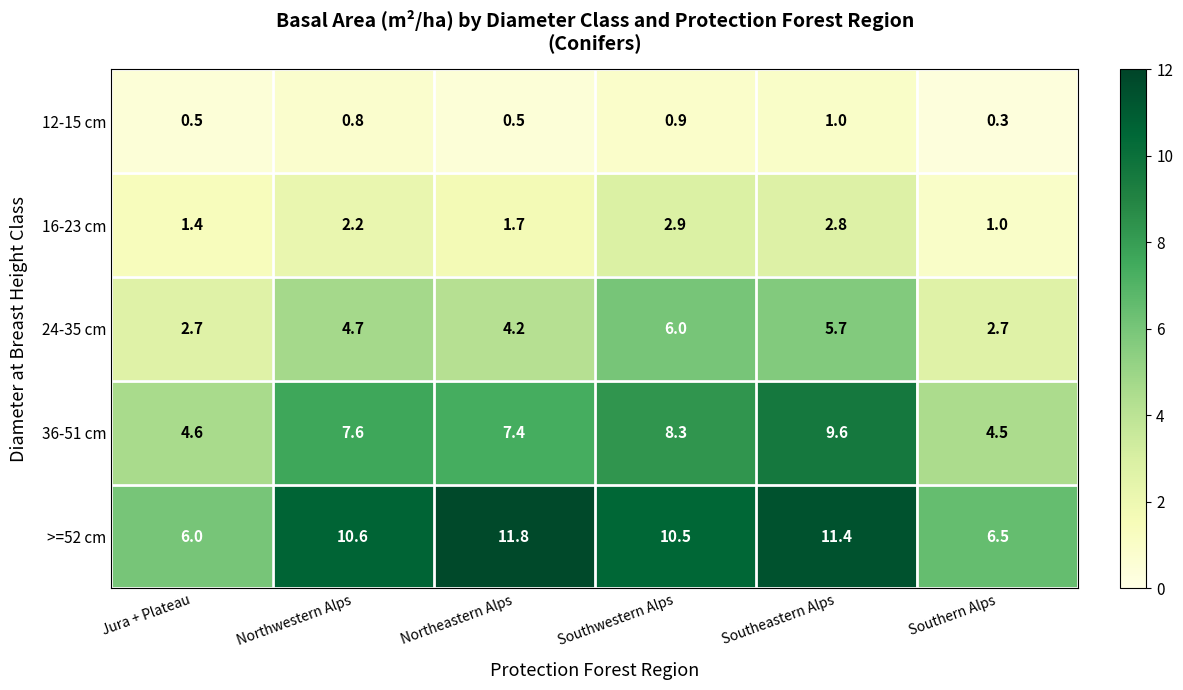

What is the smallest value displayed?

0.3